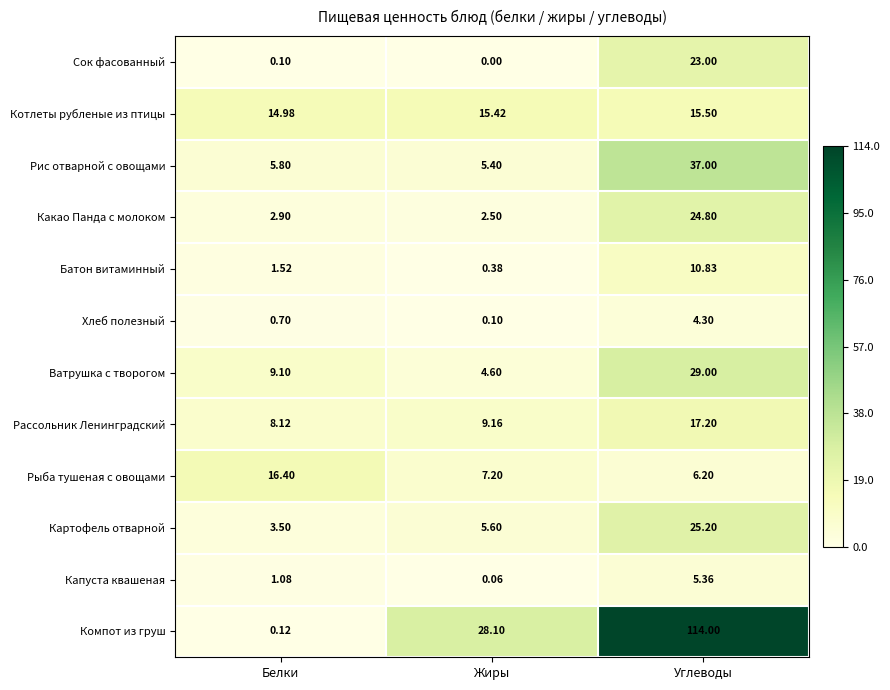

At which category does the chart reach its minimum across all series?

Жиры